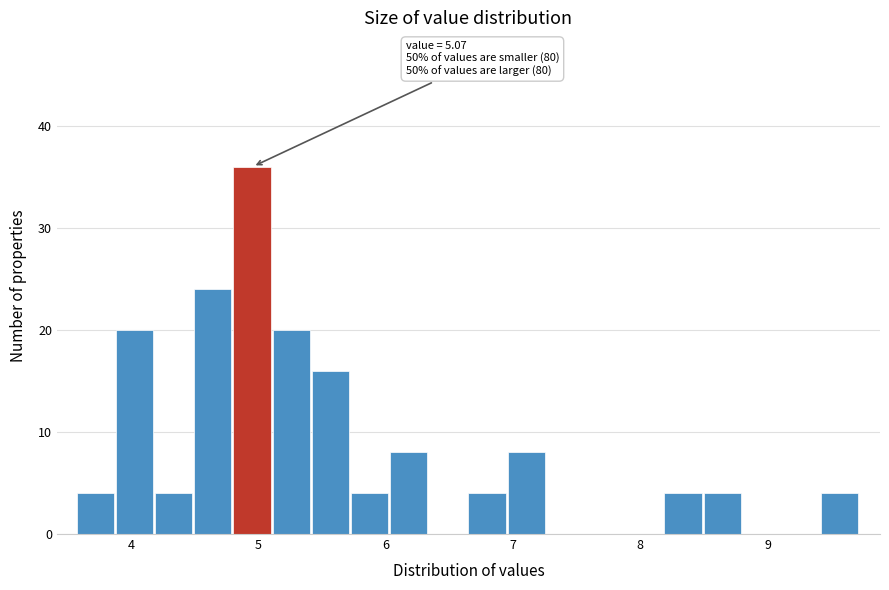

Read against the x-axis, roughly where is the centre of the tallest bar?

4.9